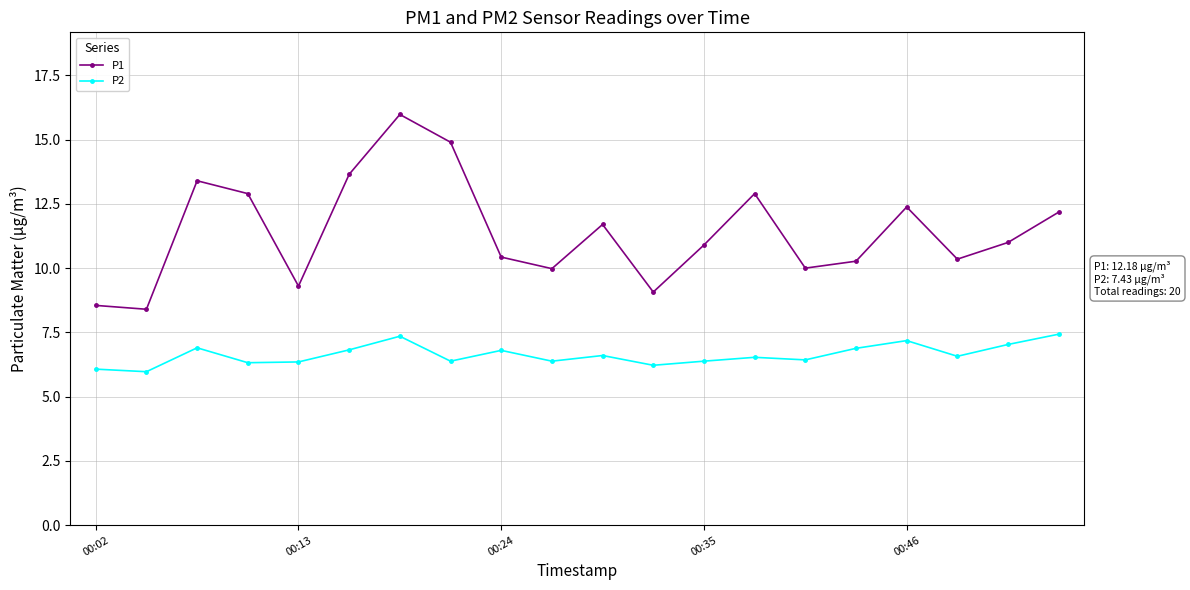

How many categories are shown in the chart?

20